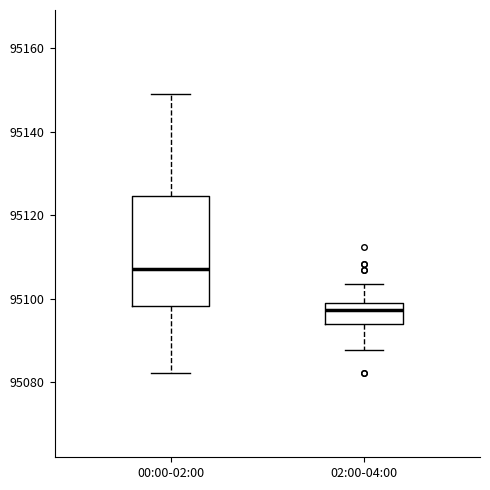

Reading left to right, transcribe this box plot: for each box, give where its median line is, the range the box spans, and where its two whiskers end, as read against the y-axis. The values are not printed on the chart, so give them approximately, as read against the axis.

00:00-02:00: median 95108, box 95098 to 95124, whiskers 95082 to 95150
02:00-04:00: median 95098 (just below the box's upper edge), box 95094 to 95098, whiskers 95088 to 95104